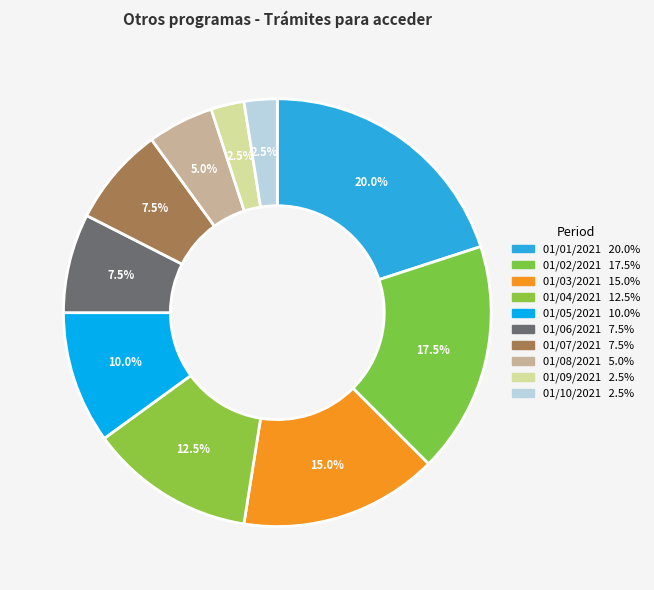

What is the largest slice in the pie chart?

01/01/2021